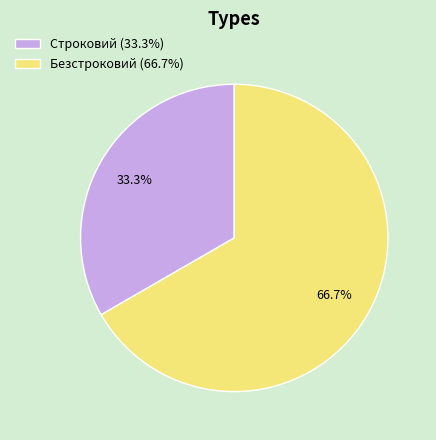

Count the number of slices in the pie.

2